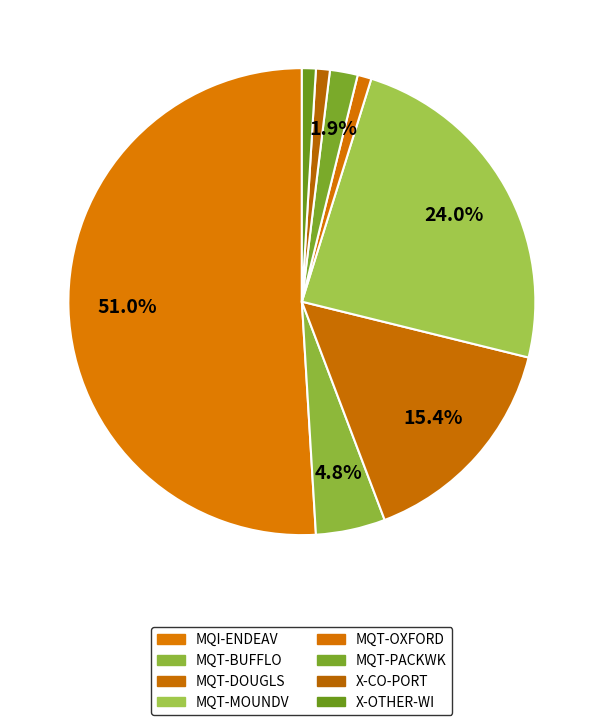

How many segments does this pie chart have?

8